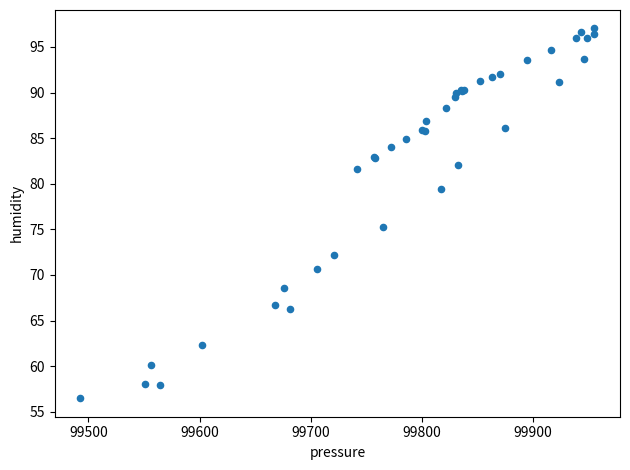

What Y value in the scatter plot is closest to 76?

75.2